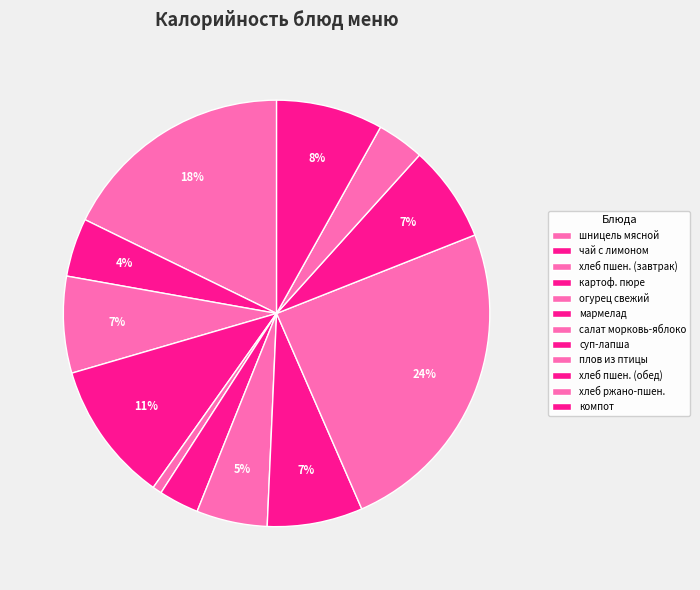

What percentage is NOT represented by чай с лимоном?

95.6%